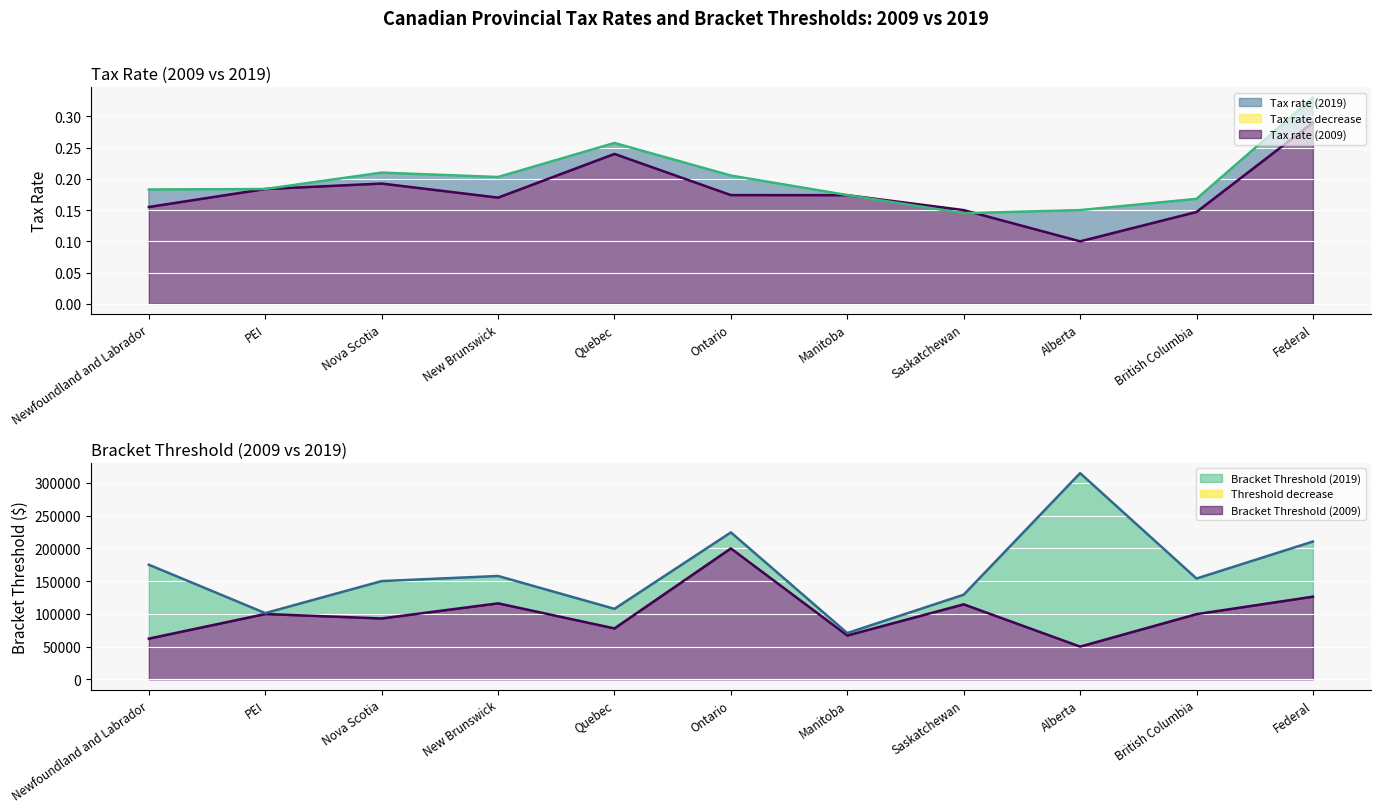

Where is Tax rate (2009) nearest to the value 0?

Alberta